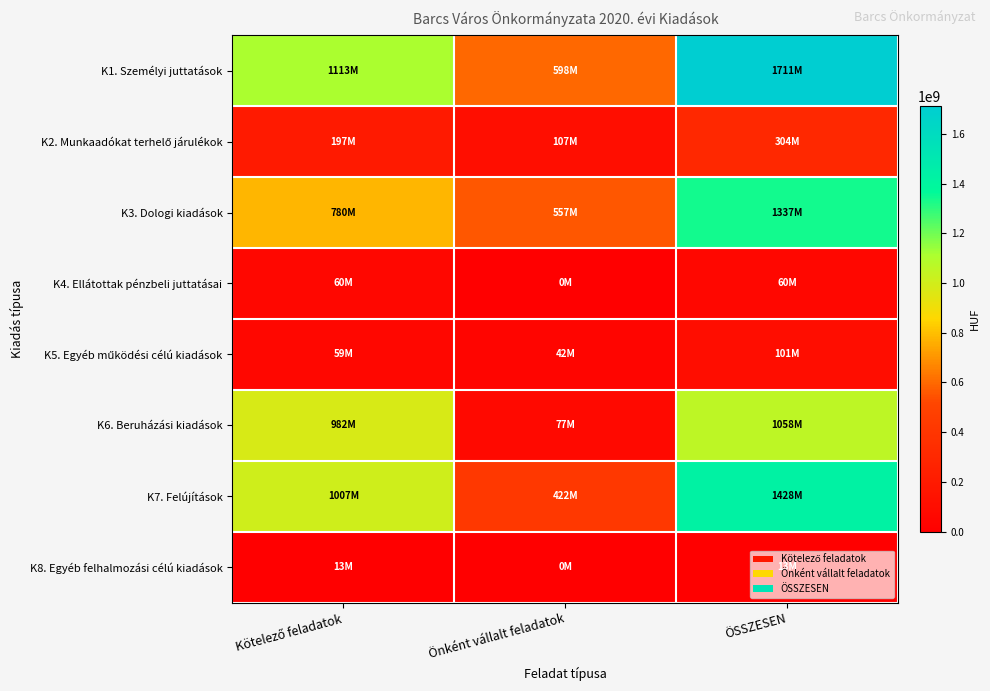

At ÖSSZESEN, list the series in order from largest to smallest.

K1. Személyi juttatások, K7. Felújítások, K3. Dologi kiadások, K6. Beruházási kiadások, K2. Munkaadókat terhelő járulékok, K5. Egyéb működési célú kiadások, K4. Ellátottak pénzbeli juttatásai, K8. Egyéb felhalmozási célú kiadások